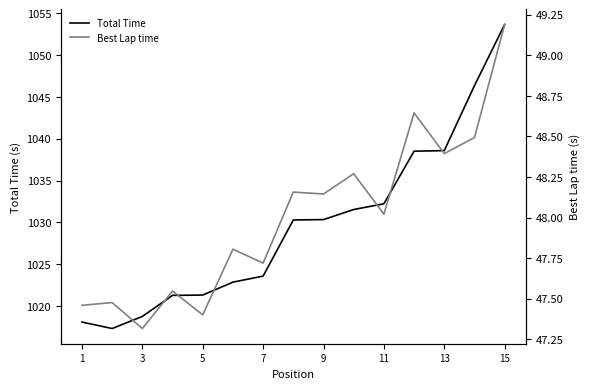

True or false: Best Lap time and Total Time intersect in this chart.

False